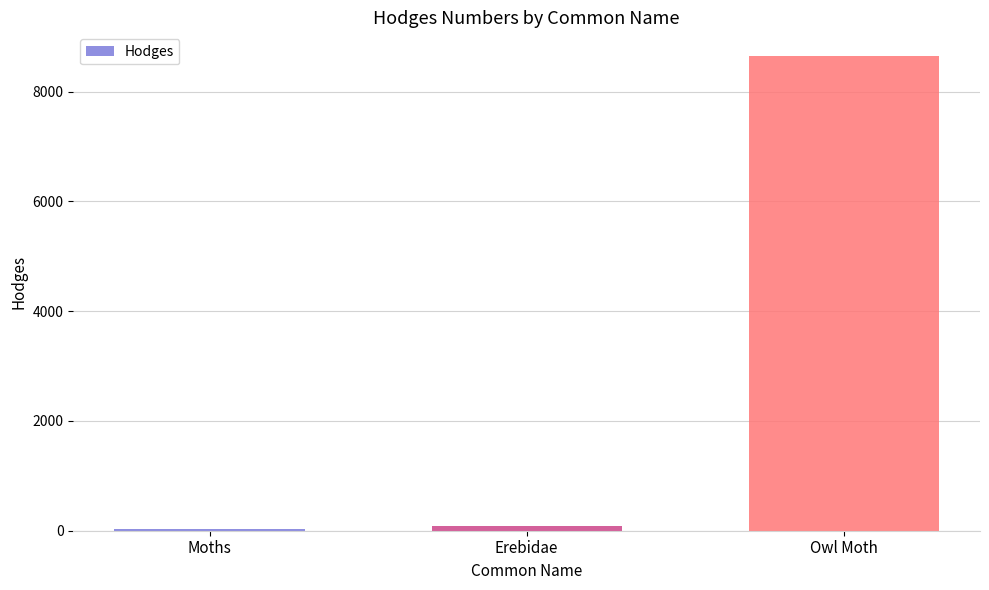

Which has a higher value, Owl Moth or Erebidae?

Owl Moth